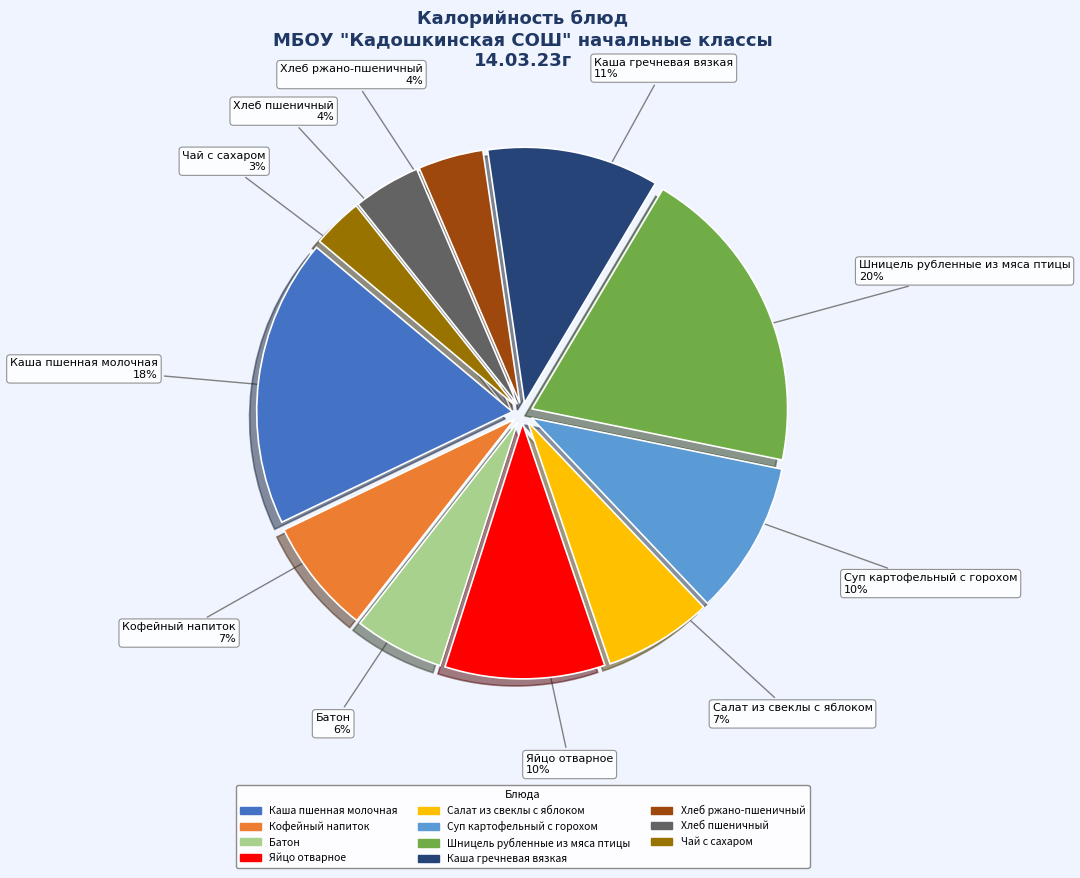

Is there any slice that represents more than half of the pie?

No